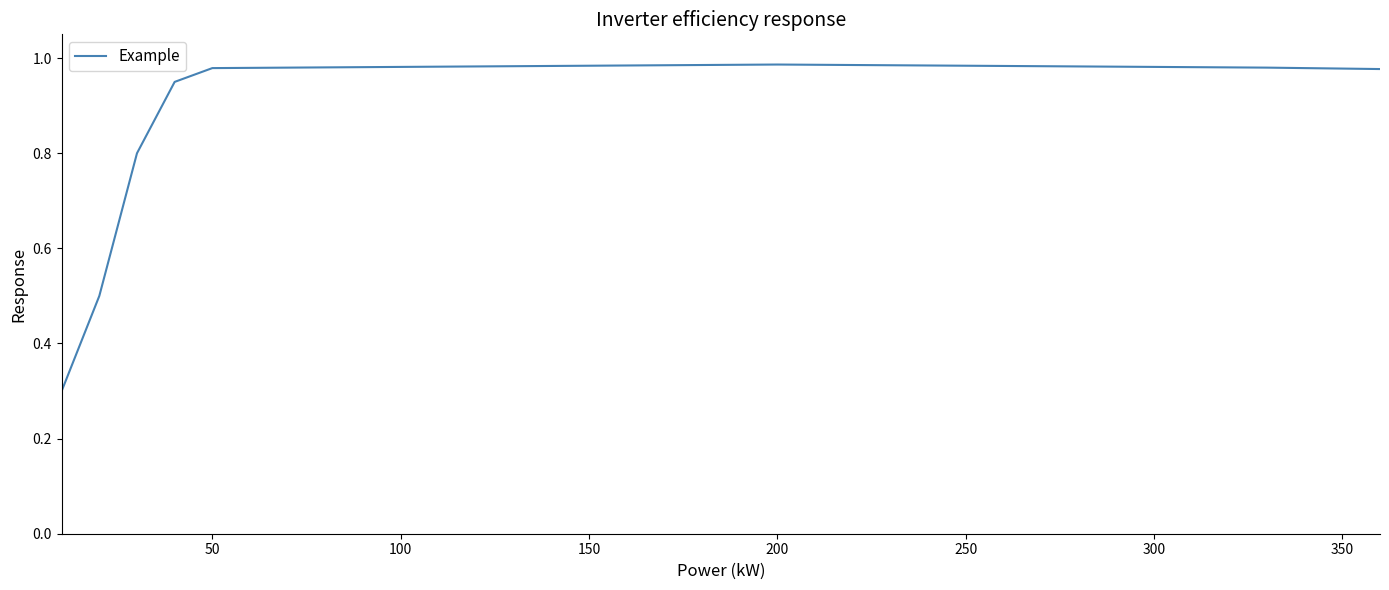

What is the smallest value displayed?

0.3